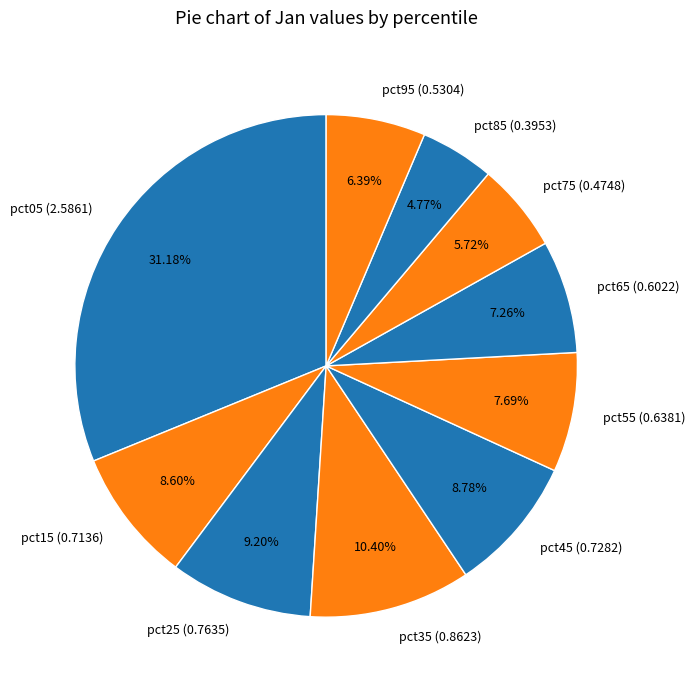

Which slice is the largest?

pct05